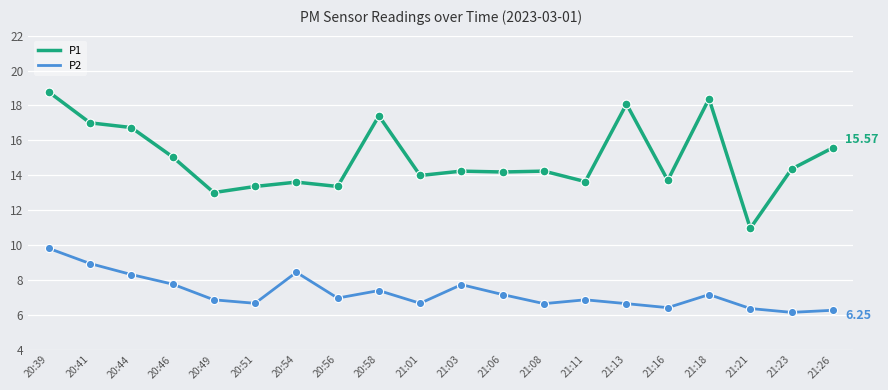

Which series has the widest spread of values?

P1